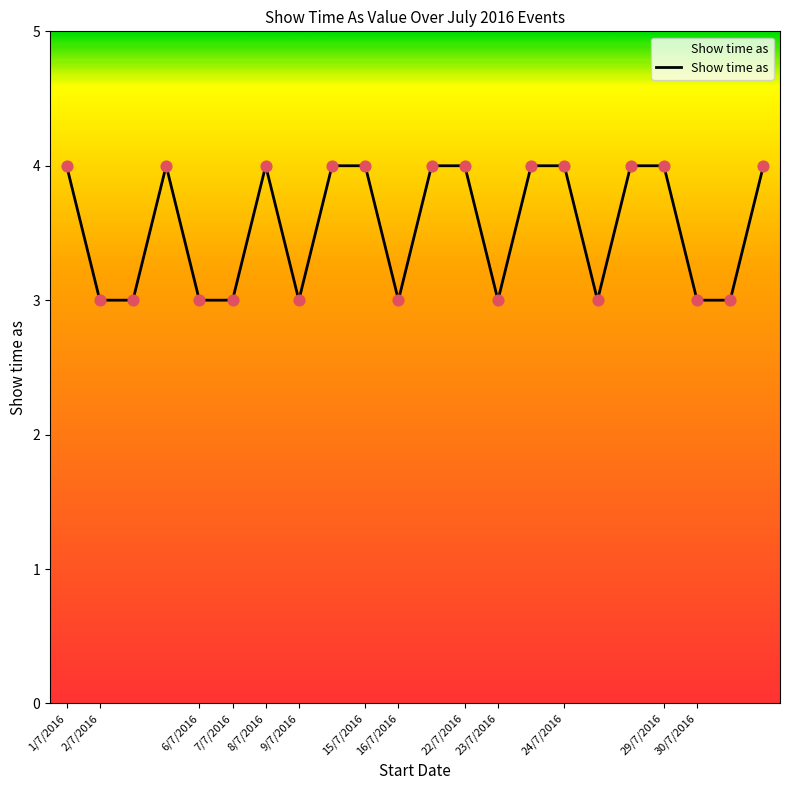

What is the smallest value displayed?

3